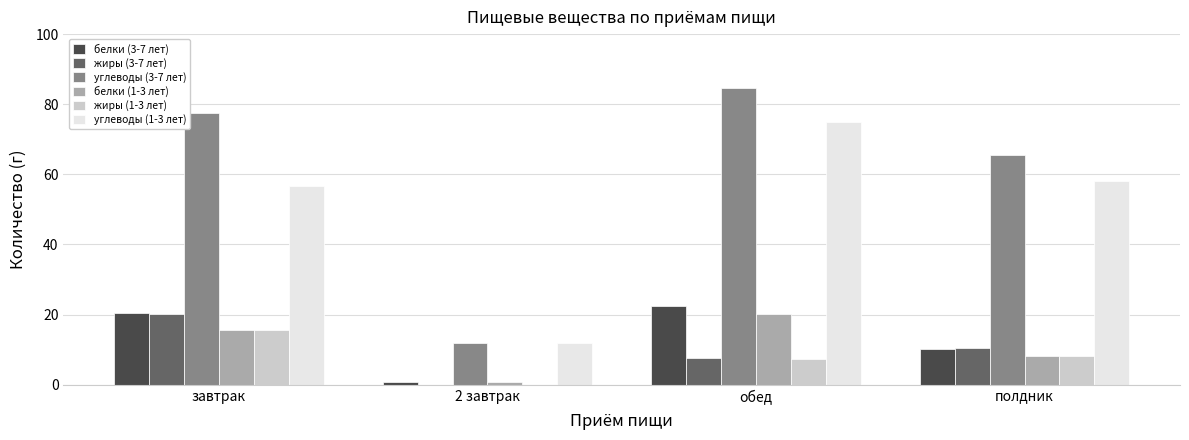

Where does the углеводы (3-7 лет) series first go above 77?

завтрак